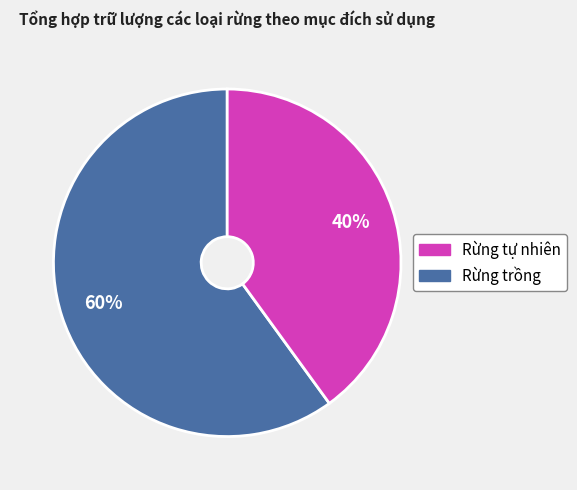

To the nearest percent, what is the average slice percentage?

50%